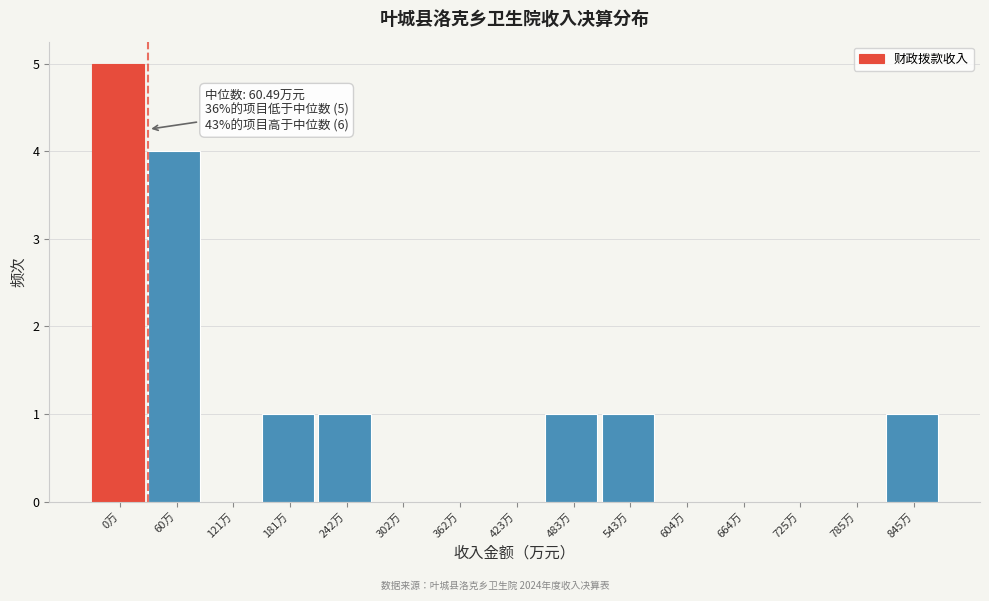

Reading left to right, what are all the values shown in this chart?

0万=5	60万=4	121万=0	181万=1	242万=1	302万=0	362万=0	423万=0	483万=1	543万=1	604万=0	664万=0	725万=0	785万=0	845万=1